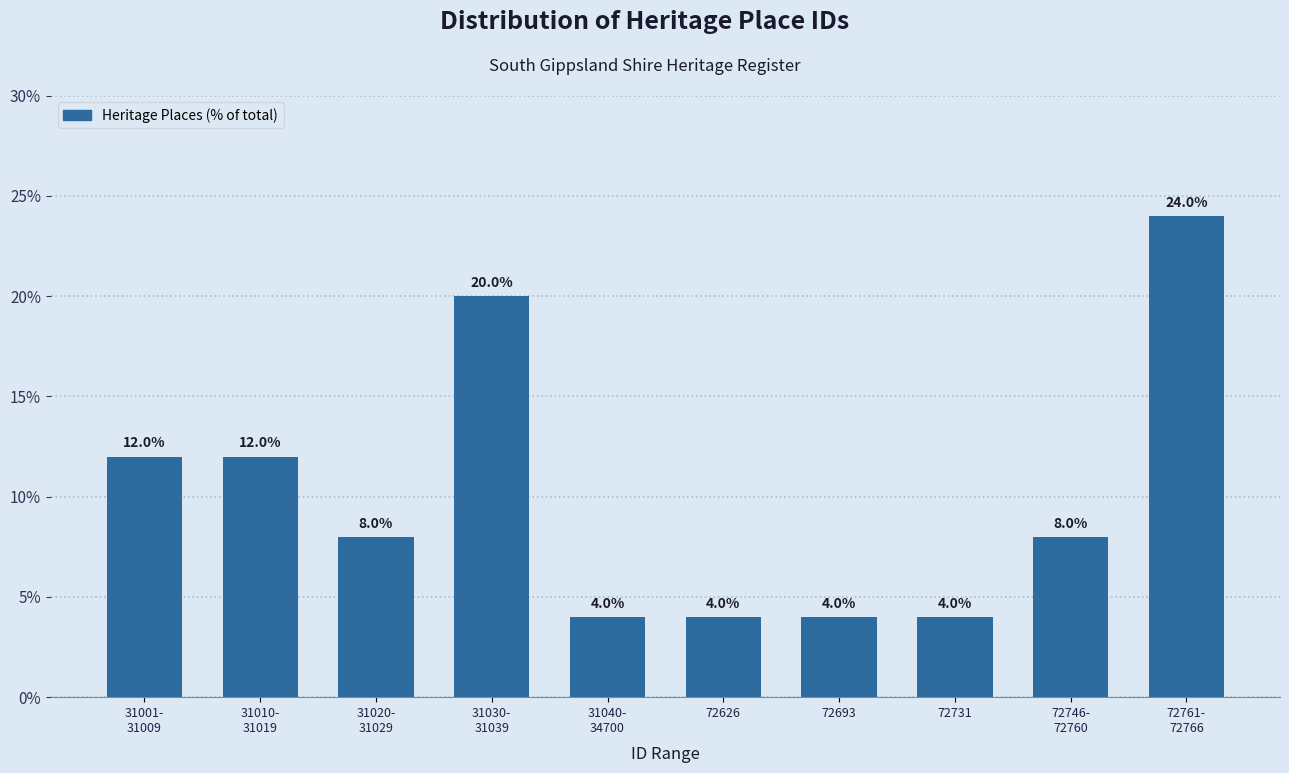

Reading left to right, transcribe all the data shown in this chart.

12	12	8	20	4	4	4	4	8	24